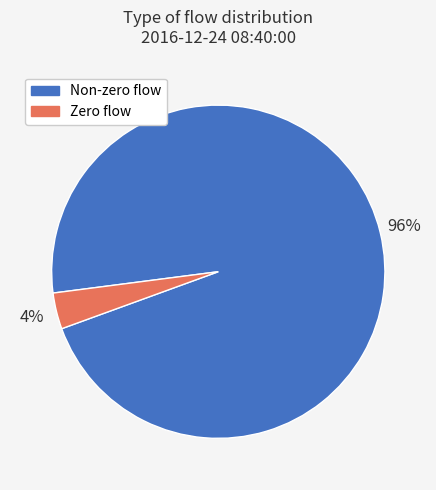

Count the number of slices in the pie.

2